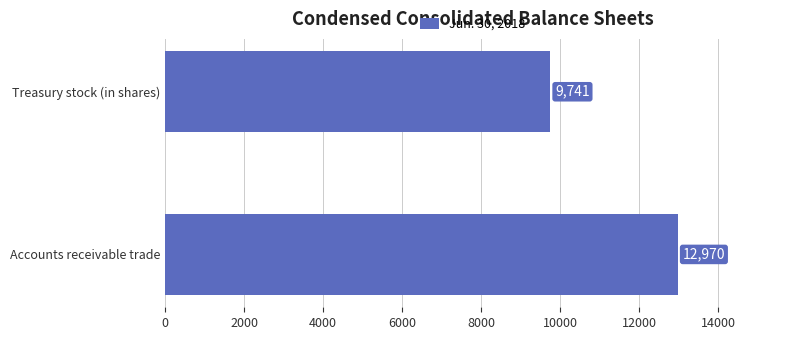

What is the difference between the maximum and minimum values?

3229